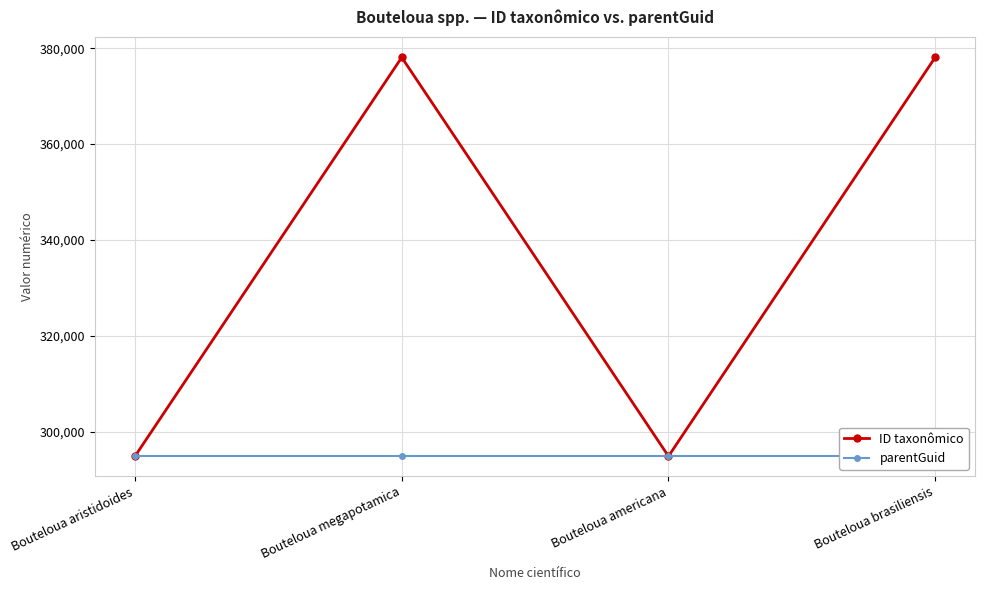

How many lines are shown in the chart?

2